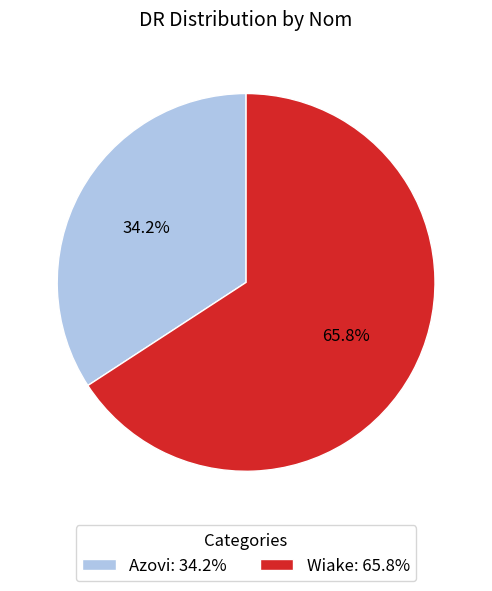

Count the number of slices in the pie.

2